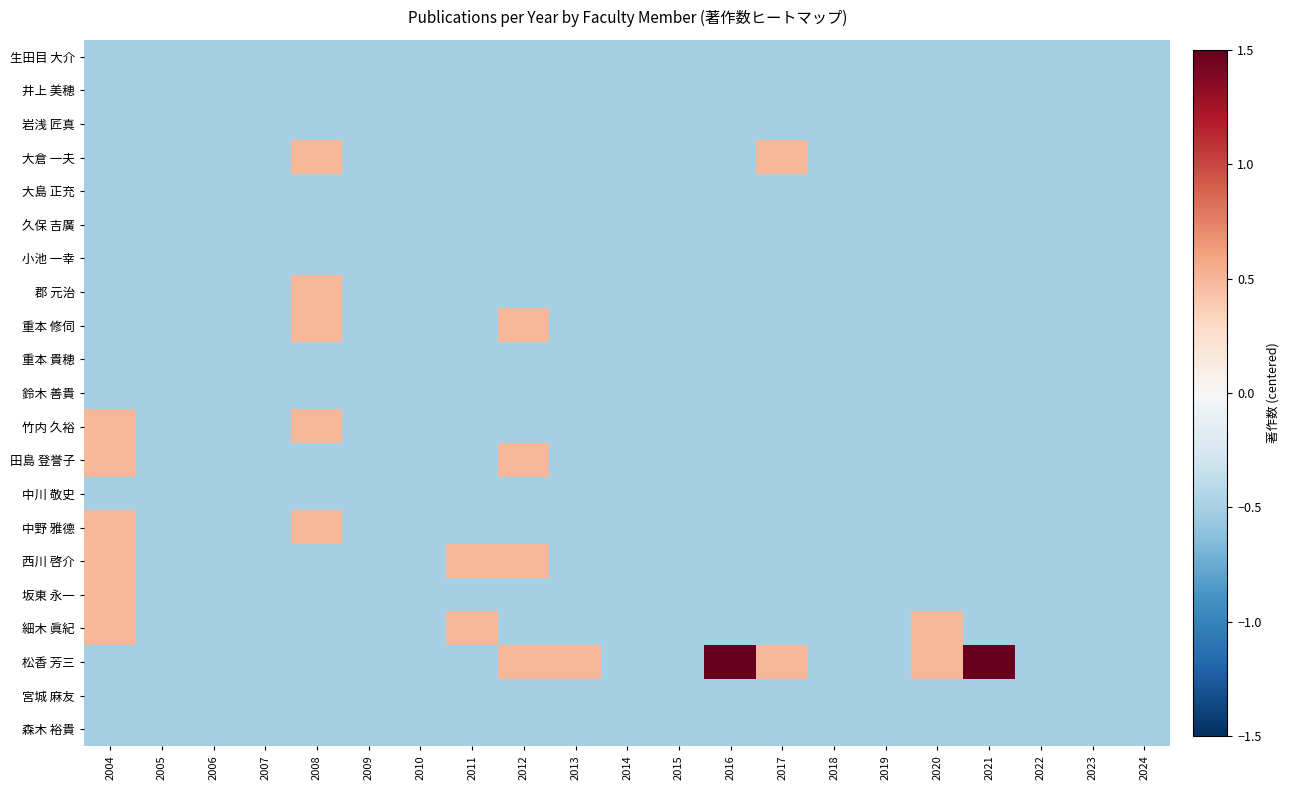

Which label corresponds to the largest value in the chart?

2016